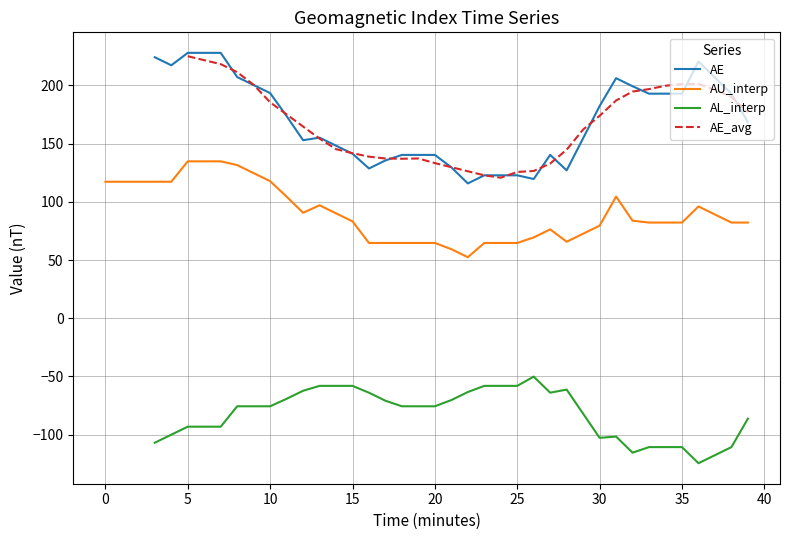

What is the approximate value of AE_avg at 34?

199.8